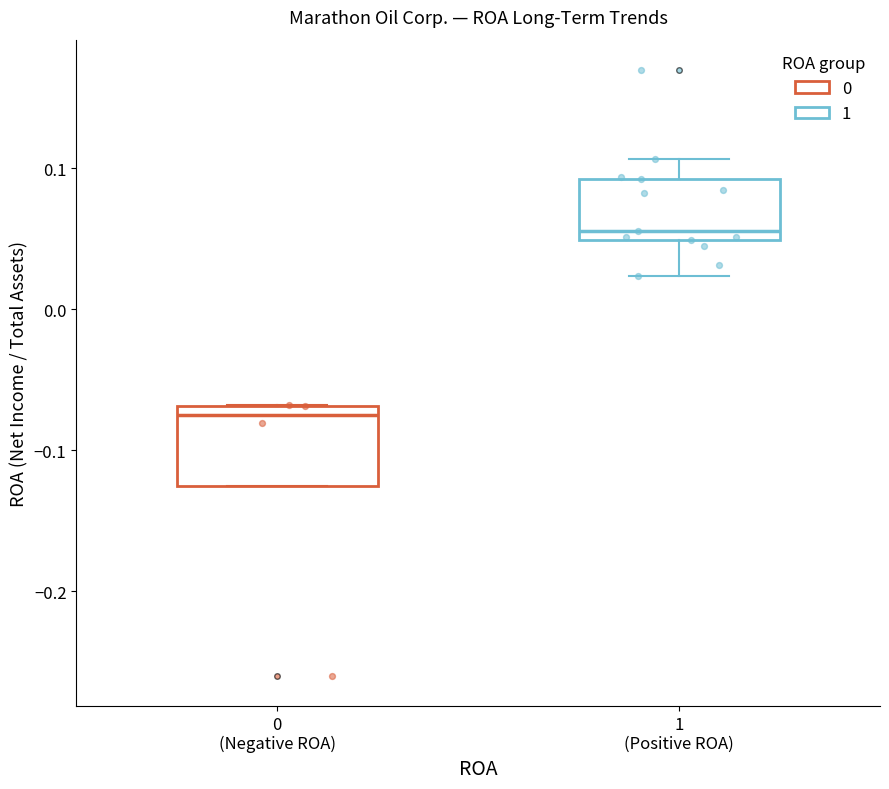

Which box has the highest median line?

1 (Positive ROA)